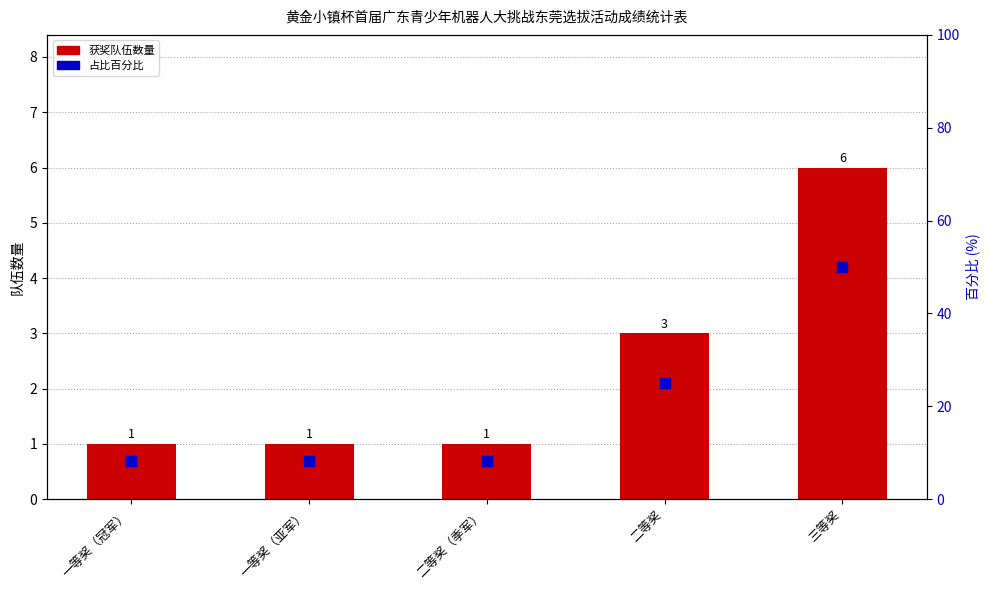

Which series has the largest total across all categories?

占比百分比